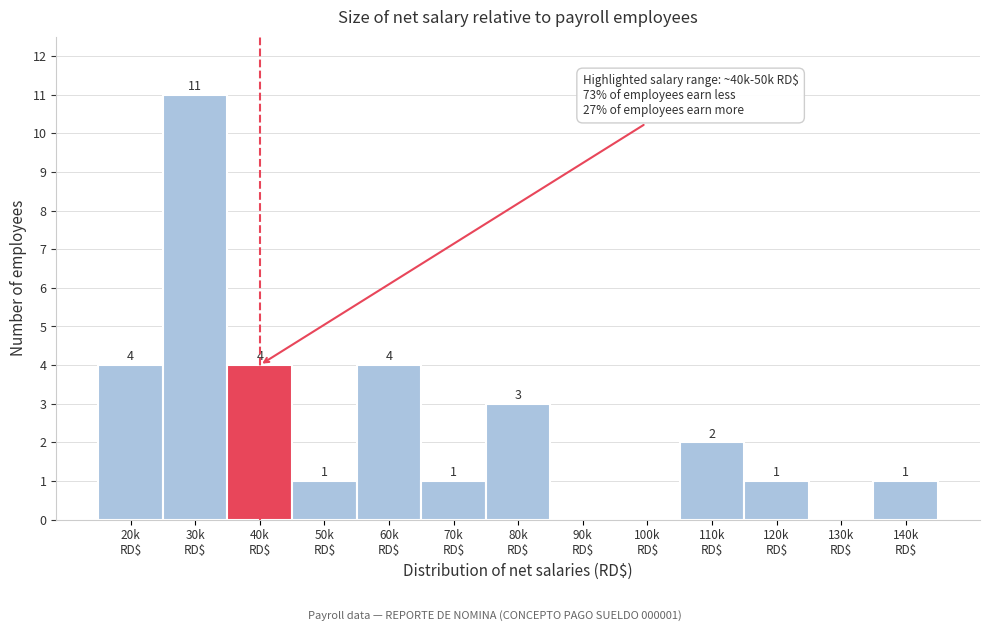

What is the maximum value shown in the chart?

11